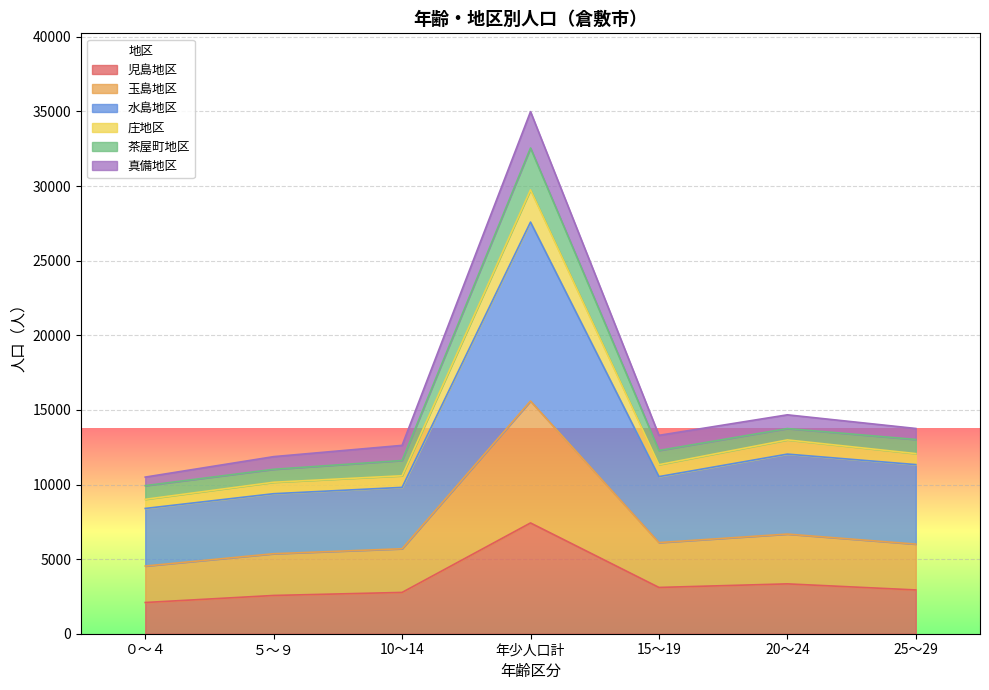

Count the number of categories in the chart.

7